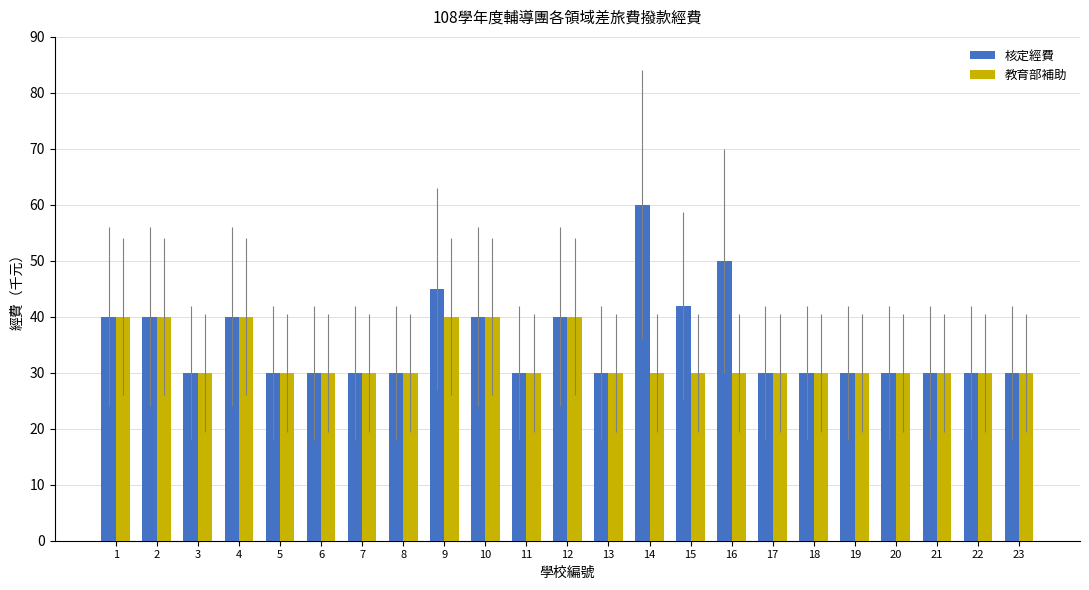

The 教育部補助 series shows 19 at 4. True or false?

False